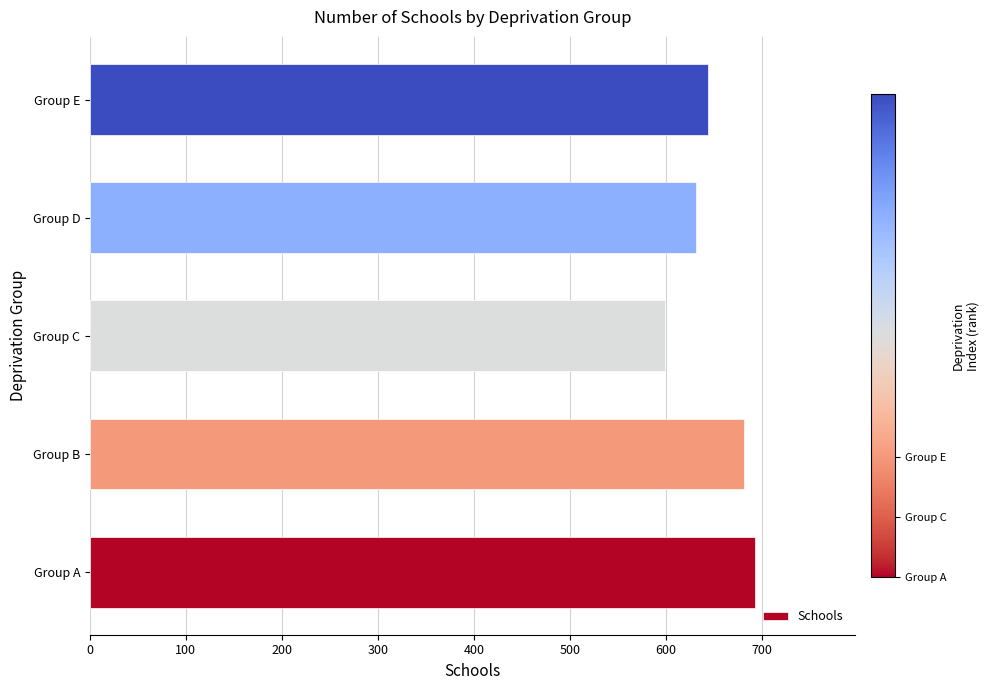

Rank the categories by value from lowest to highest.

Group C, Group D, Group E, Group B, Group A